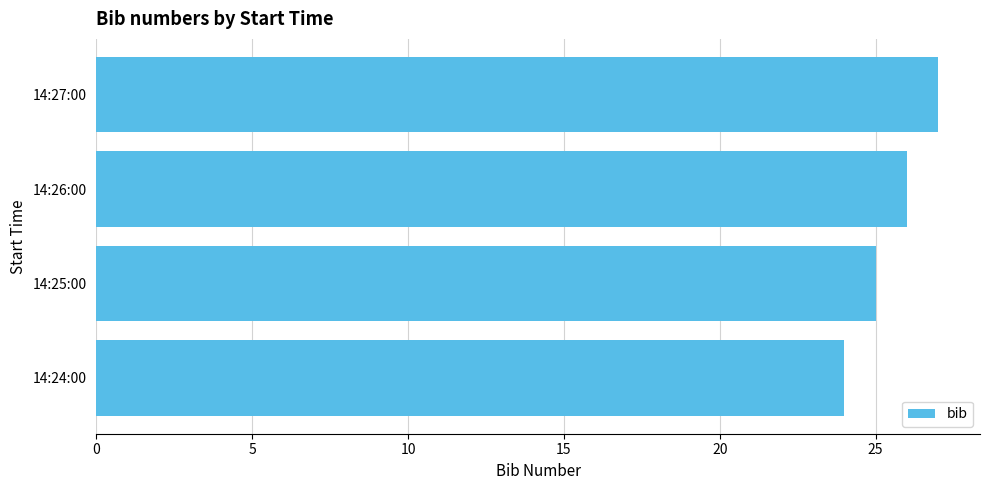

Reading bottom to top, transcribe all the data shown in this chart.

24	25	26	27